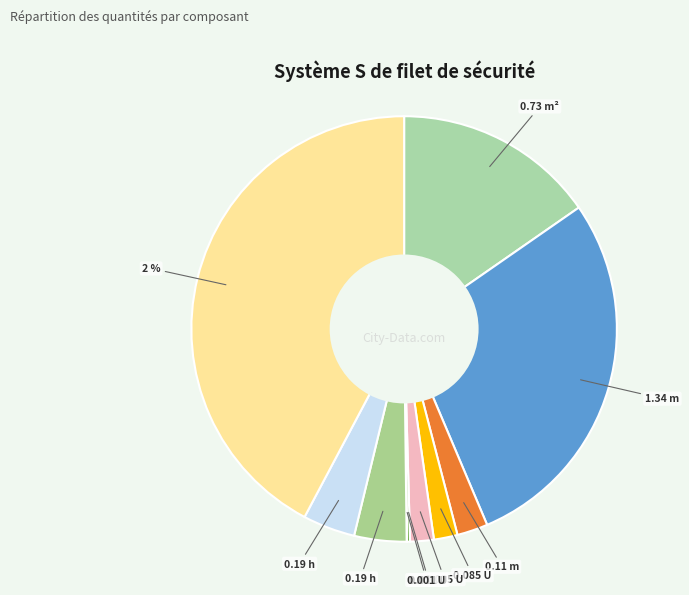

To the nearest percent, what percentage of the pie is Ouvrier
Sécurité?

4%